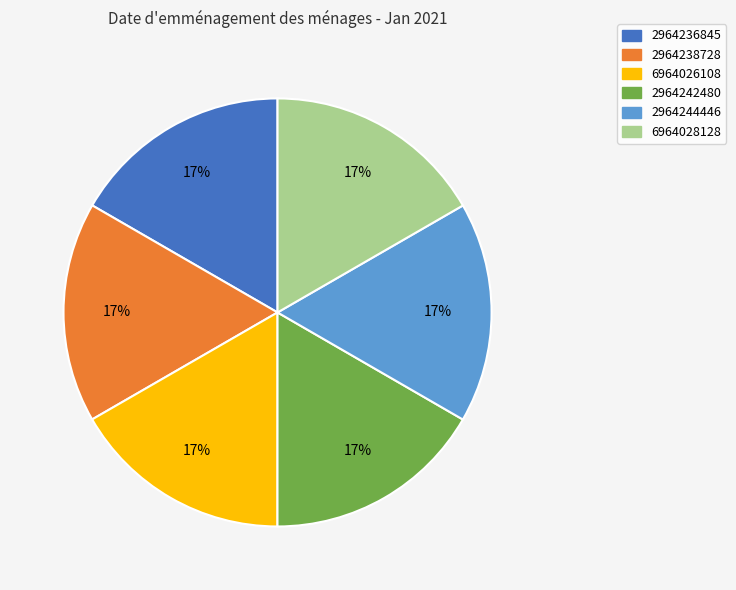

Is the sum of 2964236845 and 2964238728 greater than half?

No